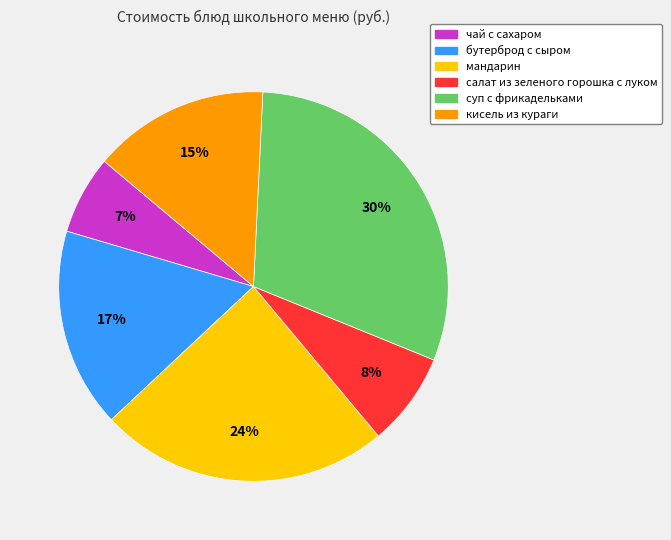

Is there any slice that represents more than half of the pie?

No